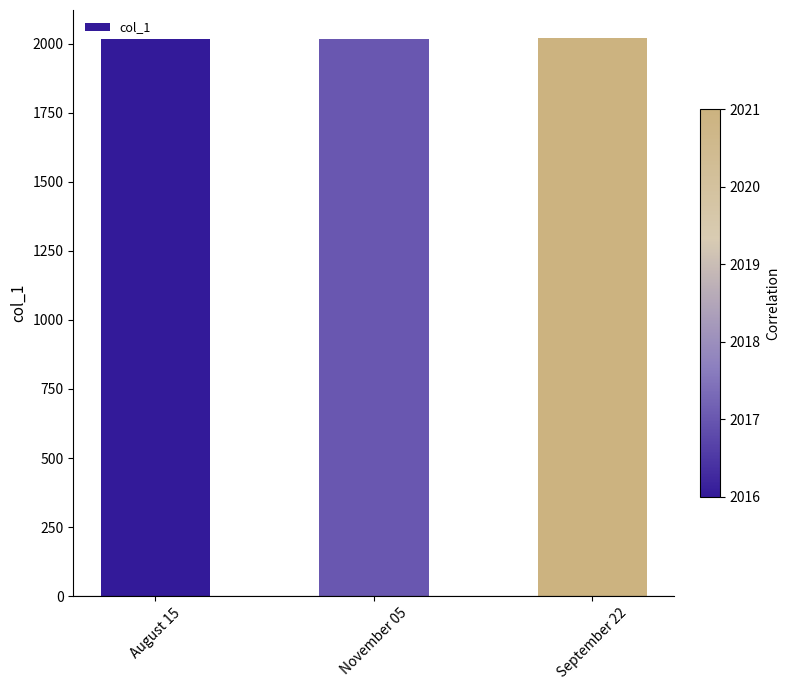

Is it true that the value at November 05 is 2017?

True